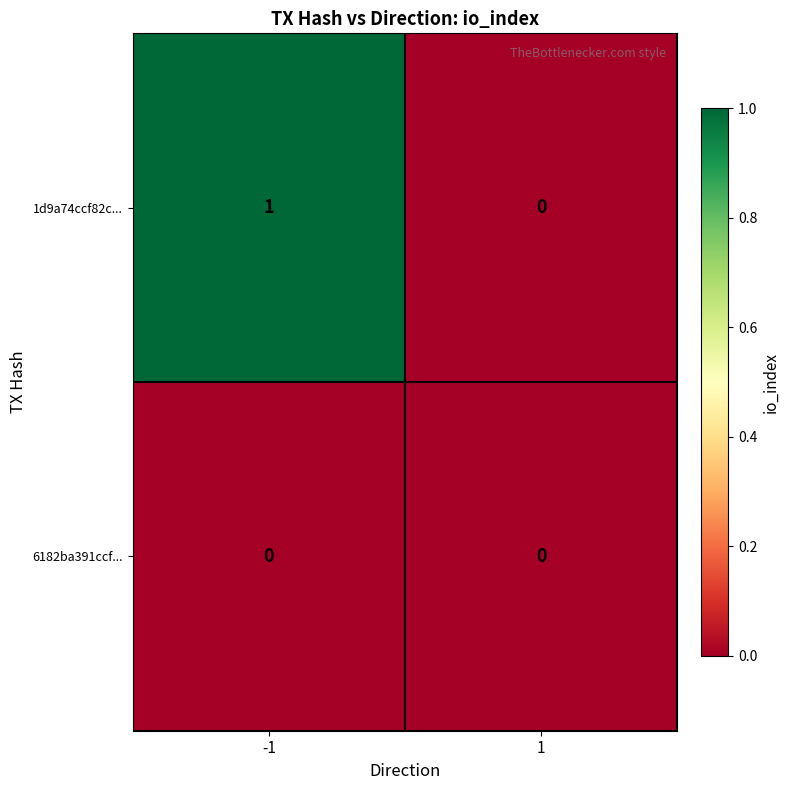

The 6182ba391ccf... series shows 0 at -1. True or false?

True